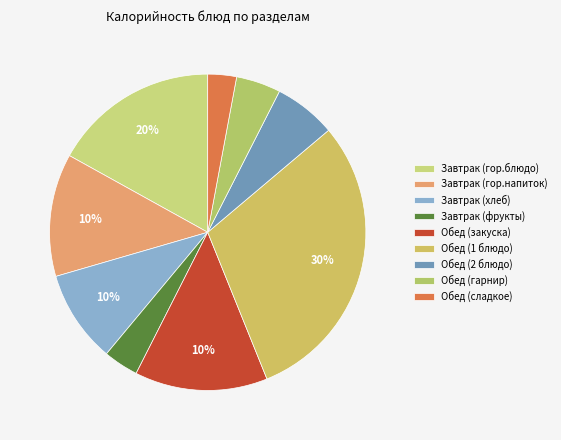

Does any single category account for the majority?

No